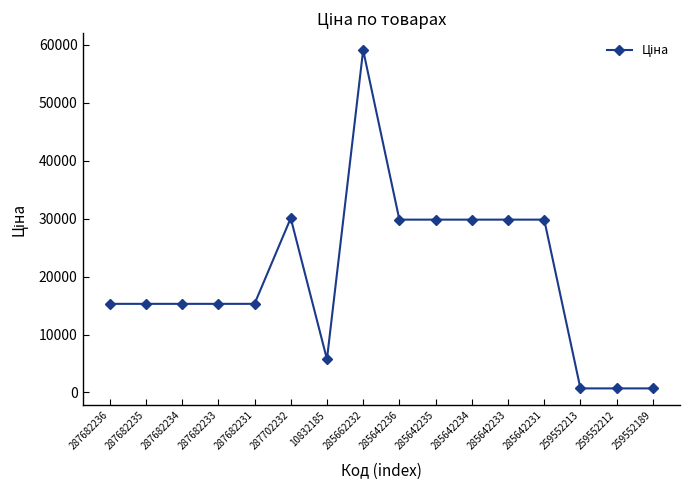

What is the label of the 7th point from the right?

285642235